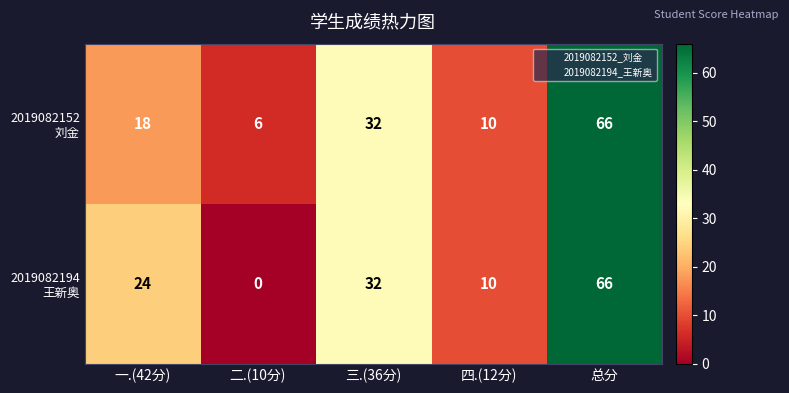

What is the total value across all series at 总分?

132